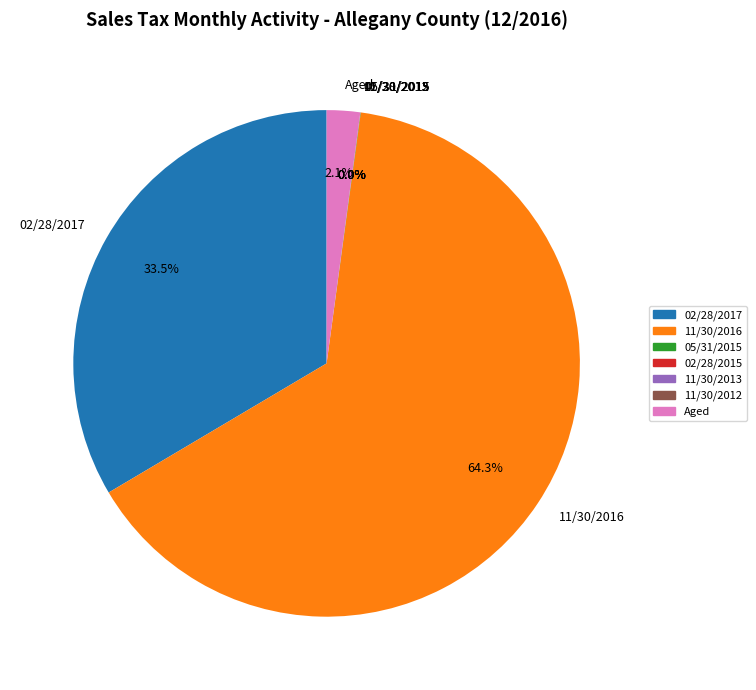

What is the largest slice in the pie chart?

11/30/2016